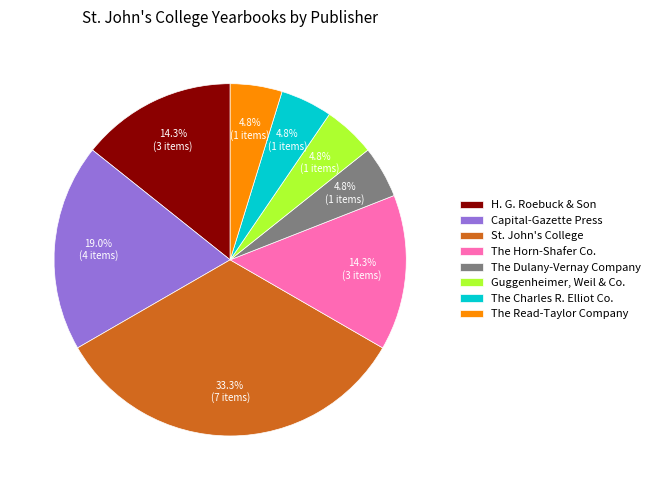

Is there any slice that represents more than half of the pie?

No